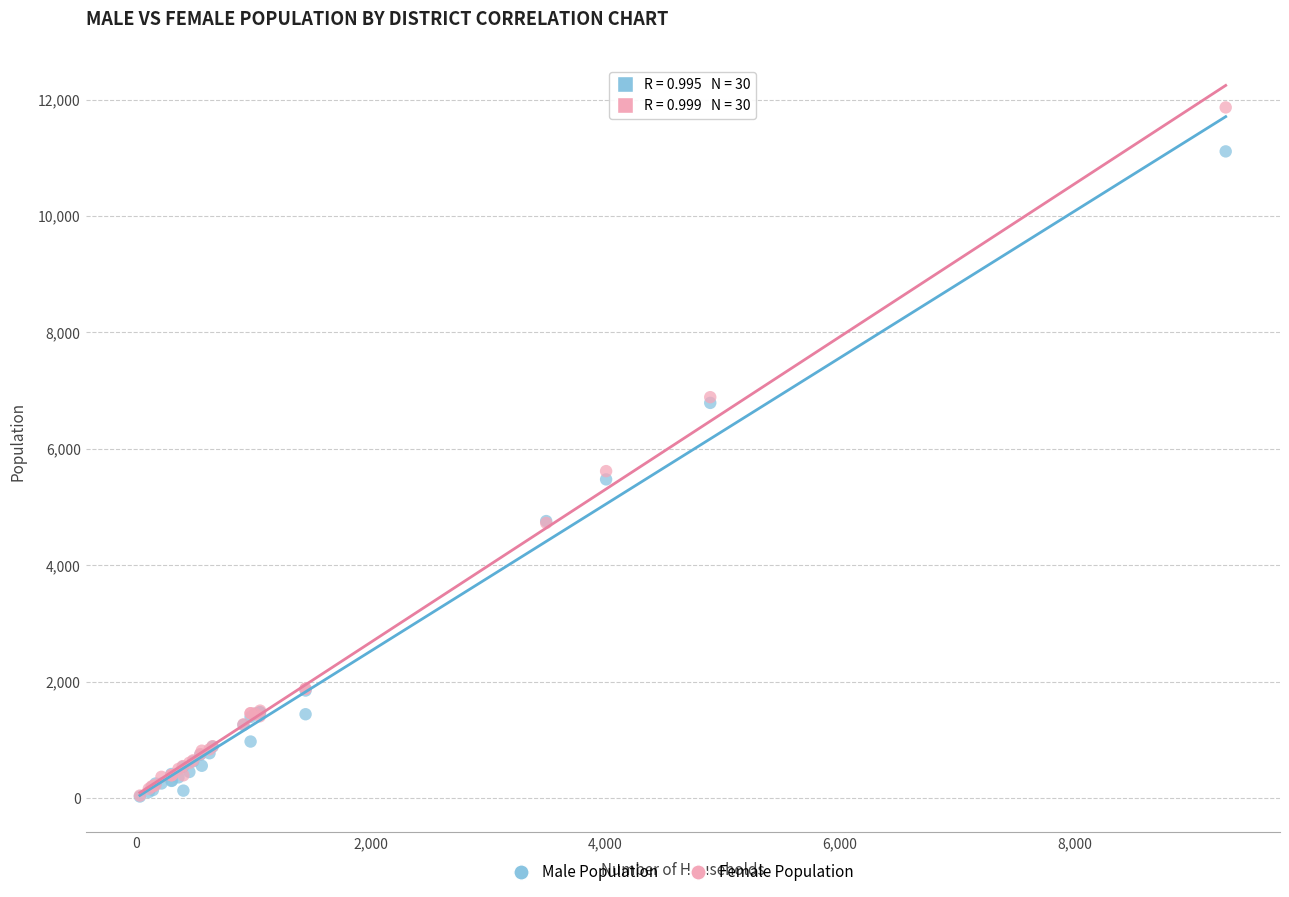

Which series has the largest Y range (max minus min)?

Female Population